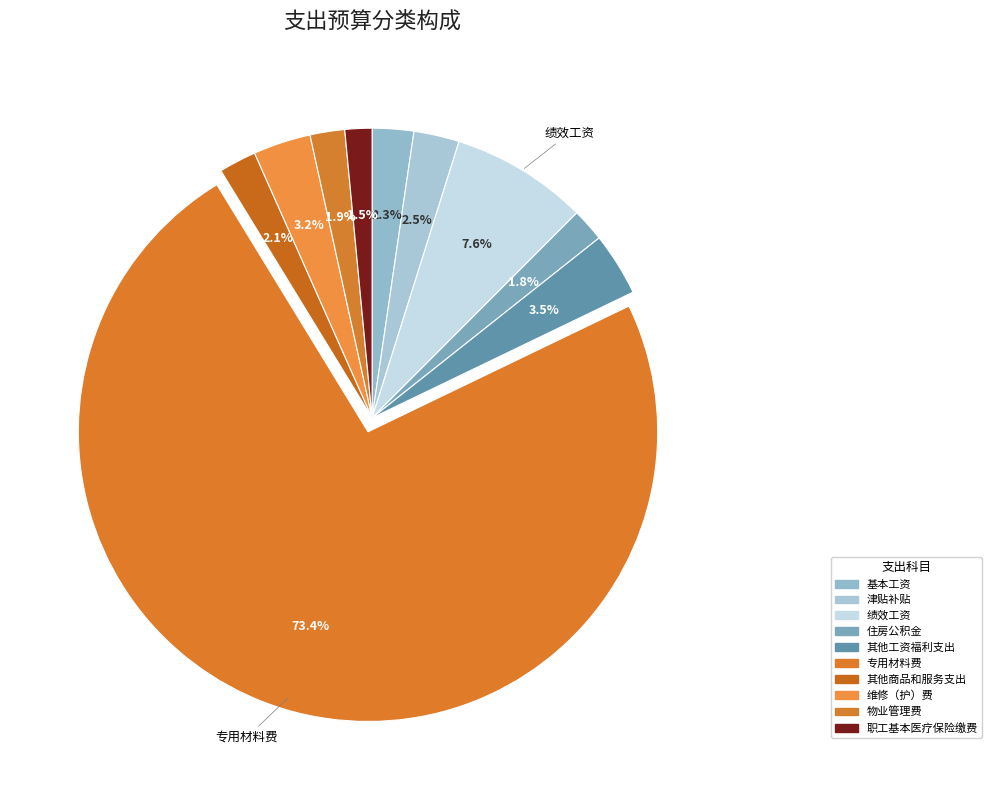

To the nearest percent, what percentage of the pie is 基本工资?

2%